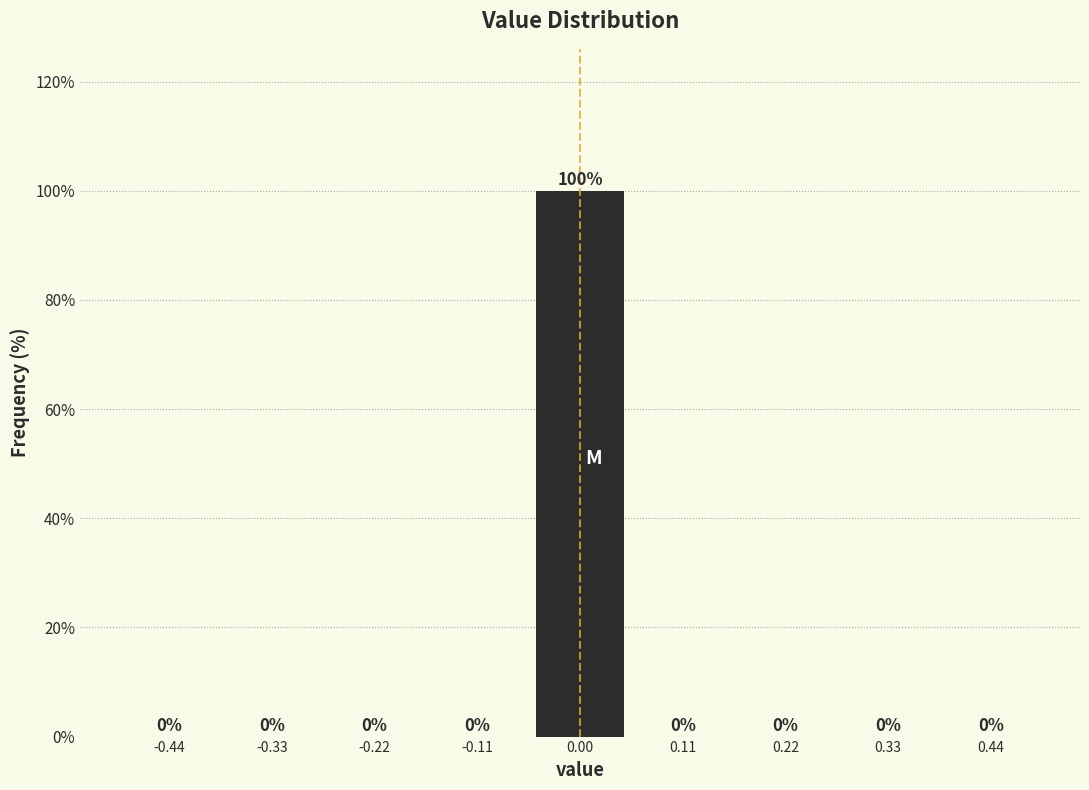

Reading left to right, list every bar in this chart as the range it spans on the x-axis followed by its height. The bar edges are not printed on the chart, so give them approximately, as read against the axis.

-0.50 to -0.38: 0
-0.38 to -0.28: 0
-0.28 to -0.16: 0
-0.16 to -0.06: 0
-0.06 to 0.06: 100
0.06 to 0.16: 0
0.16 to 0.28: 0
0.28 to 0.38: 0
0.38 to 0.50: 0